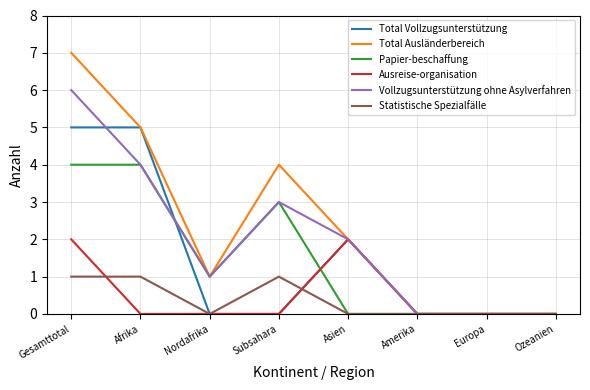

At how many categories does at least one series exceed 6?

1